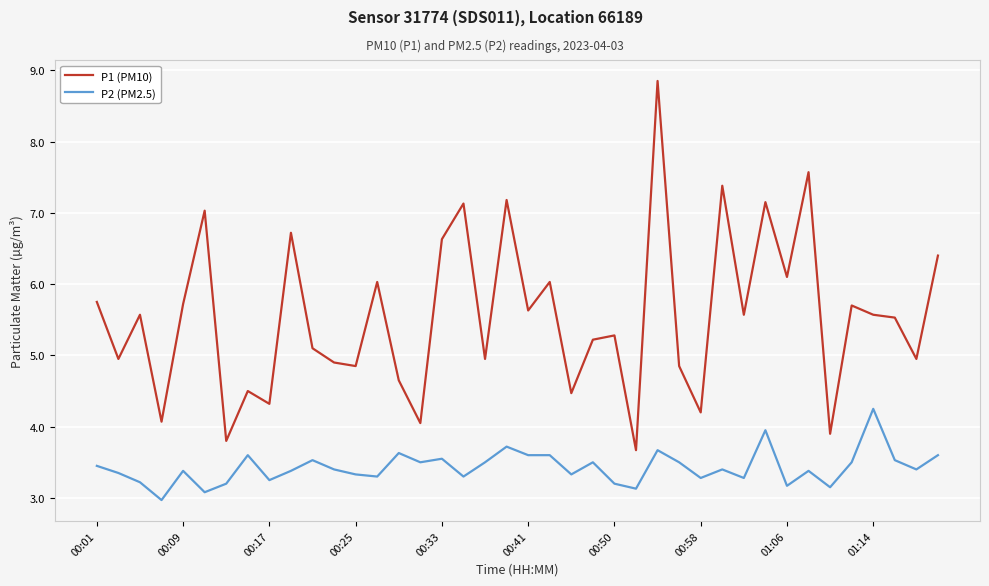

What is the smallest value displayed?

3.0